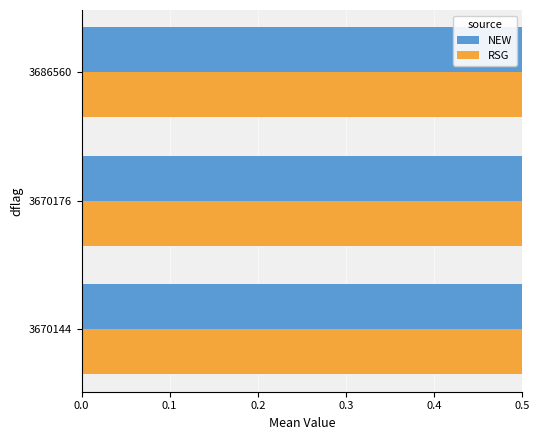

Reading left to right, extract all data points from this chart.

NEW: 1.0	0.8	0.7
RSG: 0.9	0.8	0.8